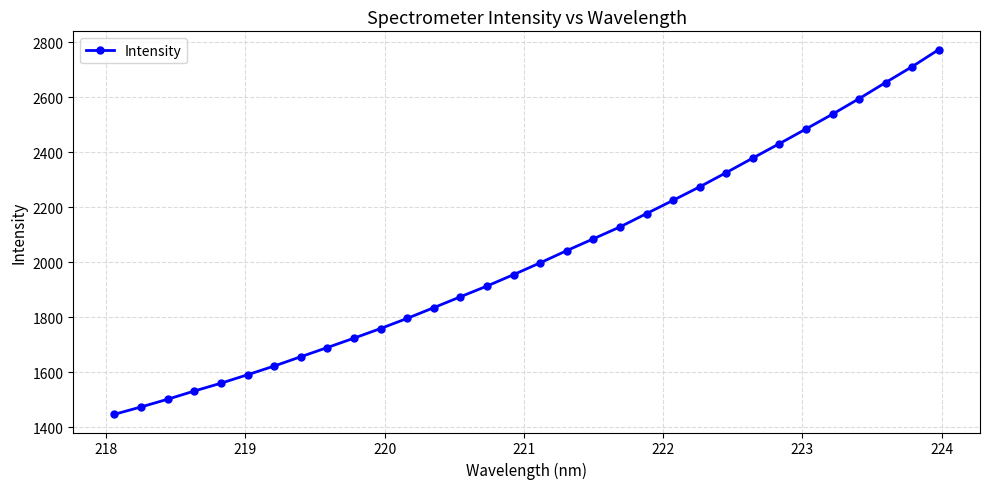

What is the average value?

2023.0